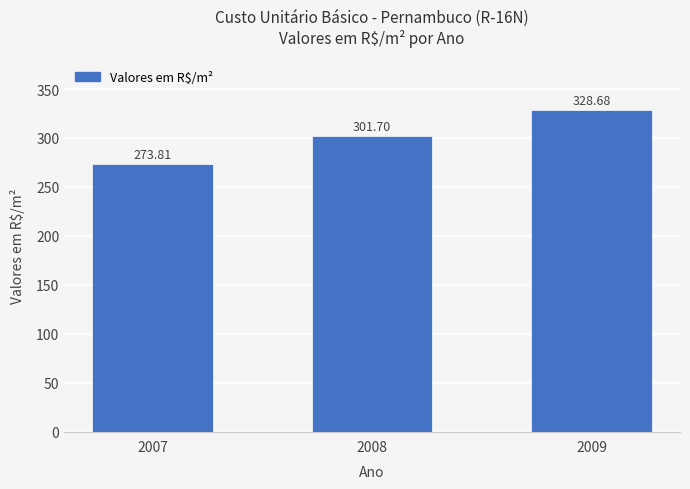

What is the value of the 3rd bar from the left?

328.7